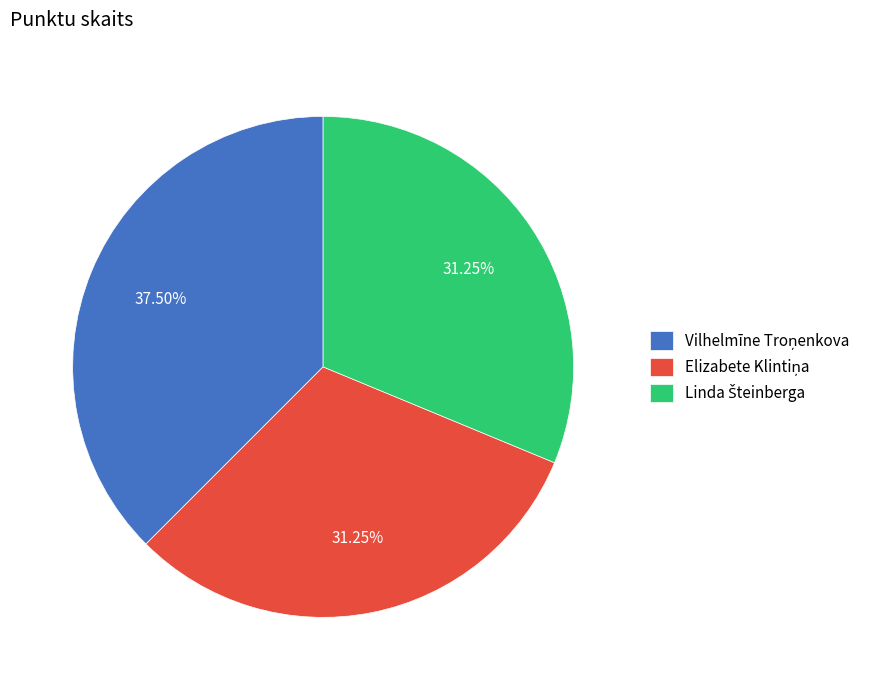

Is there a majority slice in this chart?

No